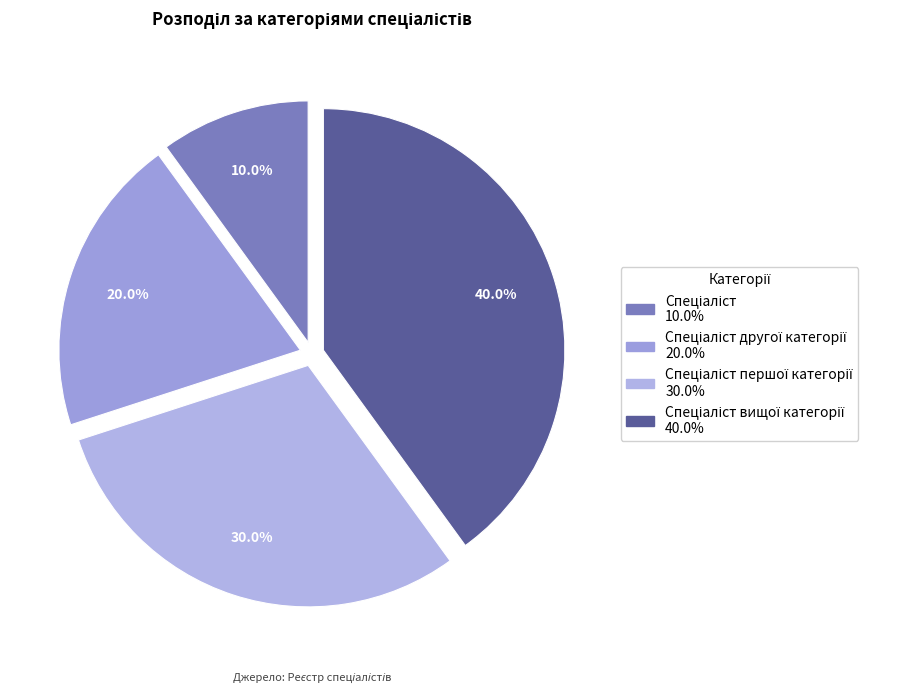

How many segments does this pie chart have?

4